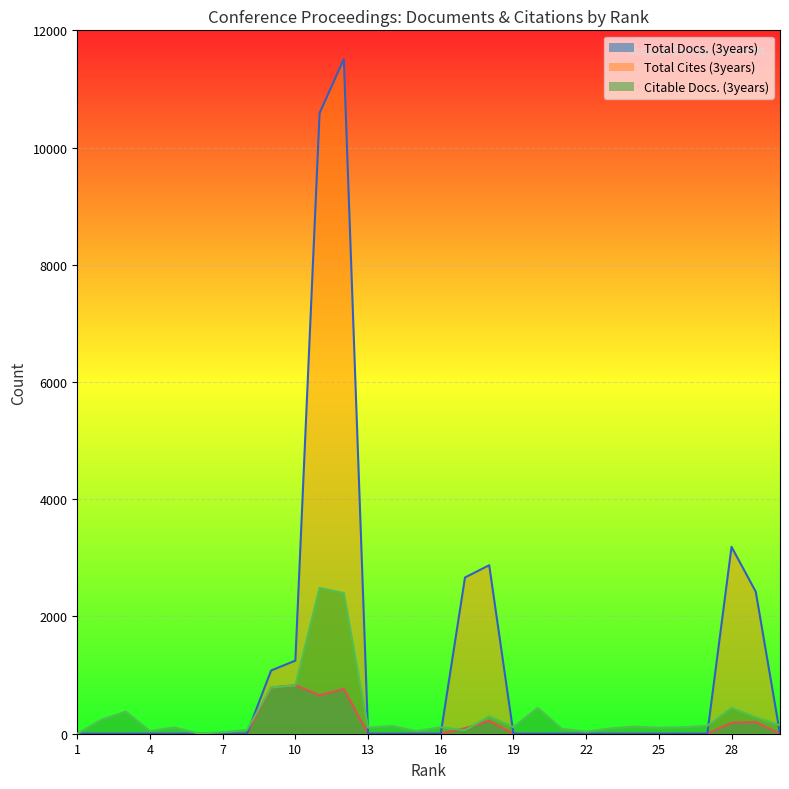

What is the difference between the Total Cites (3years) values at 6 and 9?

1079